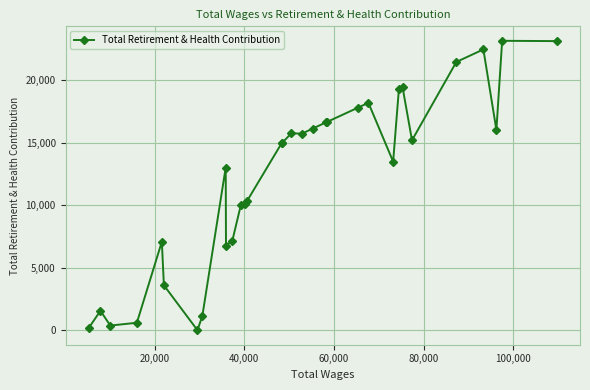

What is the maximum value shown in the chart?

23162